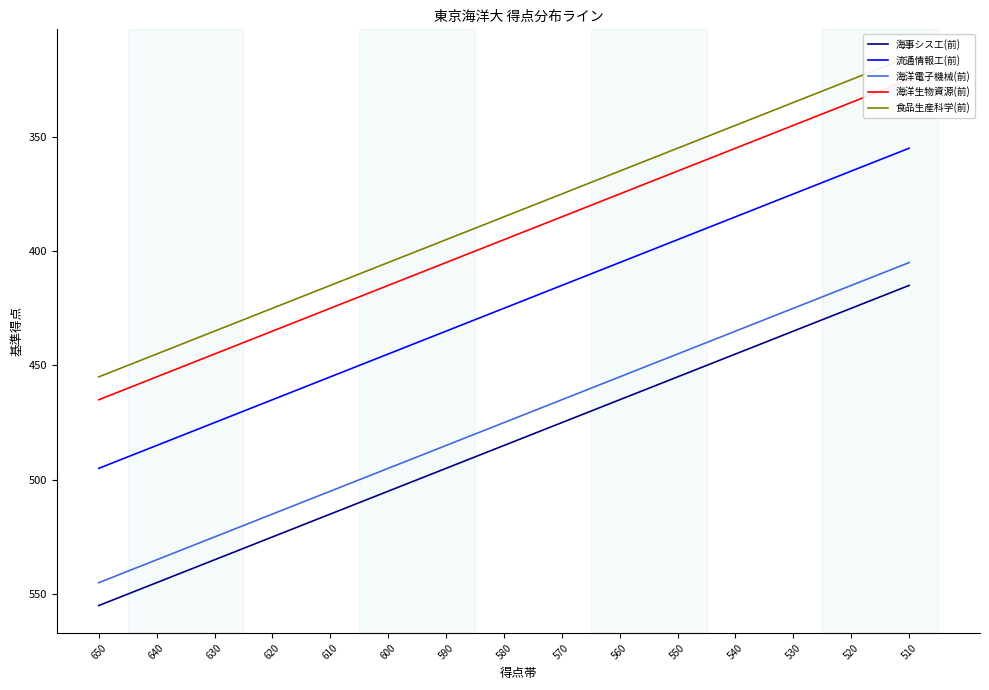

Which series has the largest range (max minus min)?

海事シス工(前)